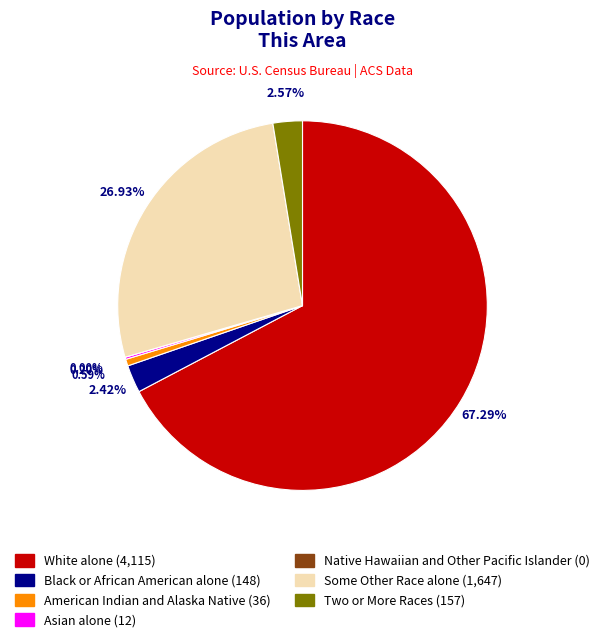

Count the number of slices in the pie.

7